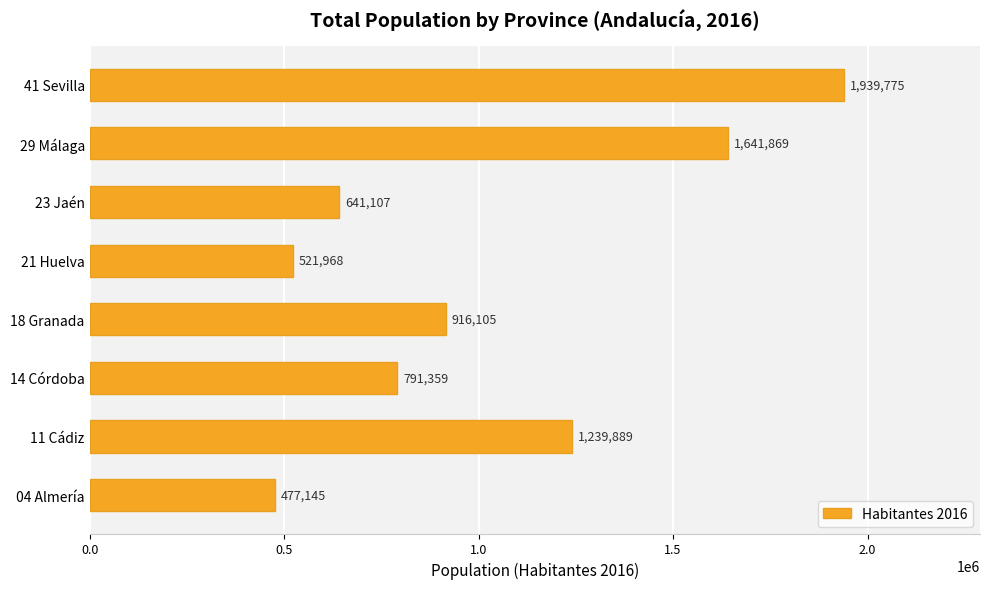

Which label corresponds to the smallest value in the chart?

04 Almería